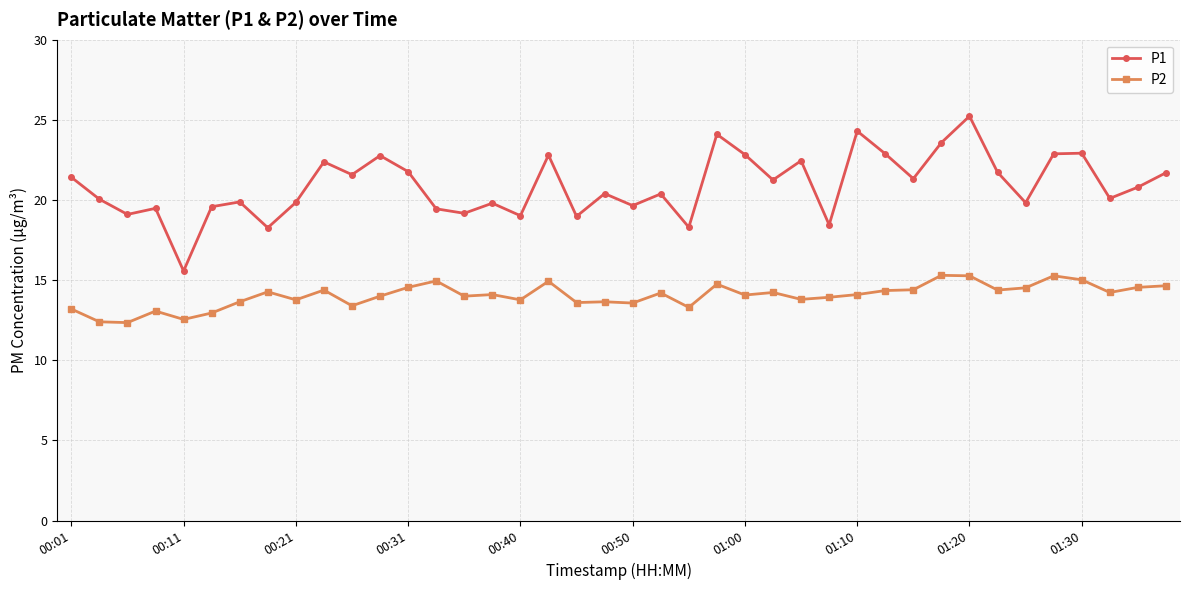

Which series has the widest spread of values?

P1